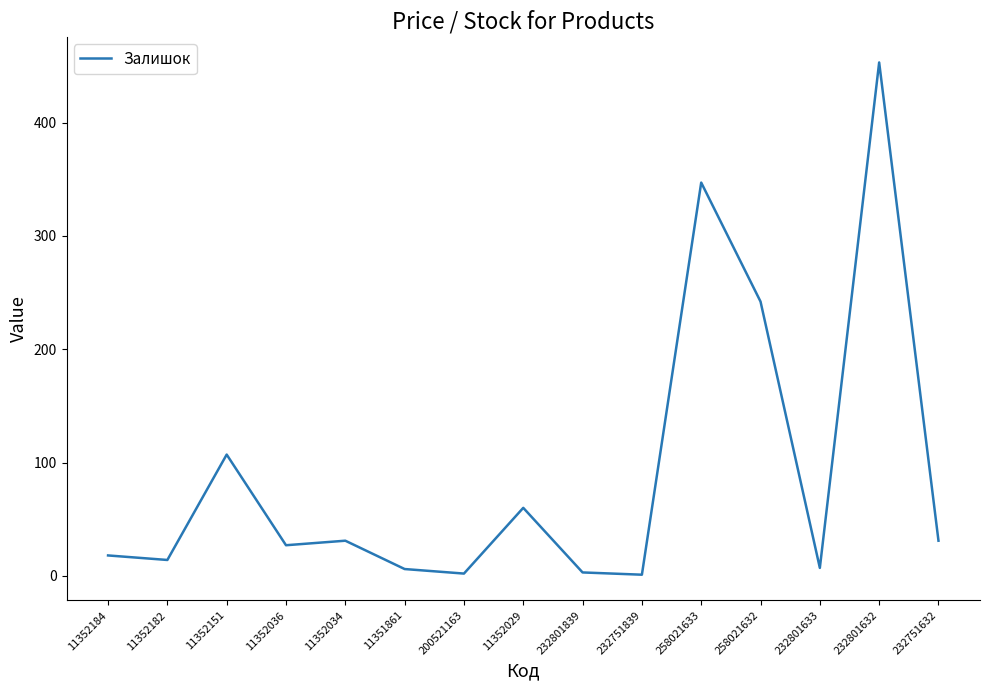

What is the difference between the second highest and second lowest values?

345